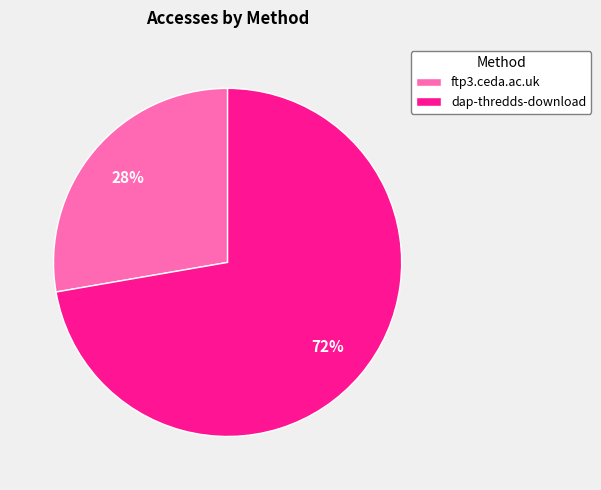

Is it true that dap-thredds-download is 72% of the pie?

True